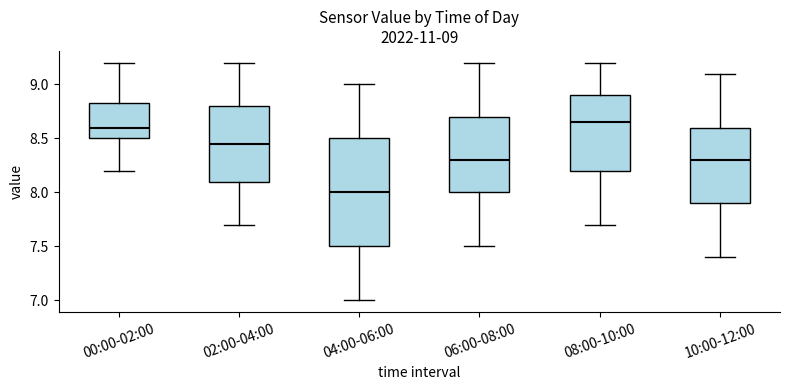

Which box has the lowest median line?

04:00-06:00